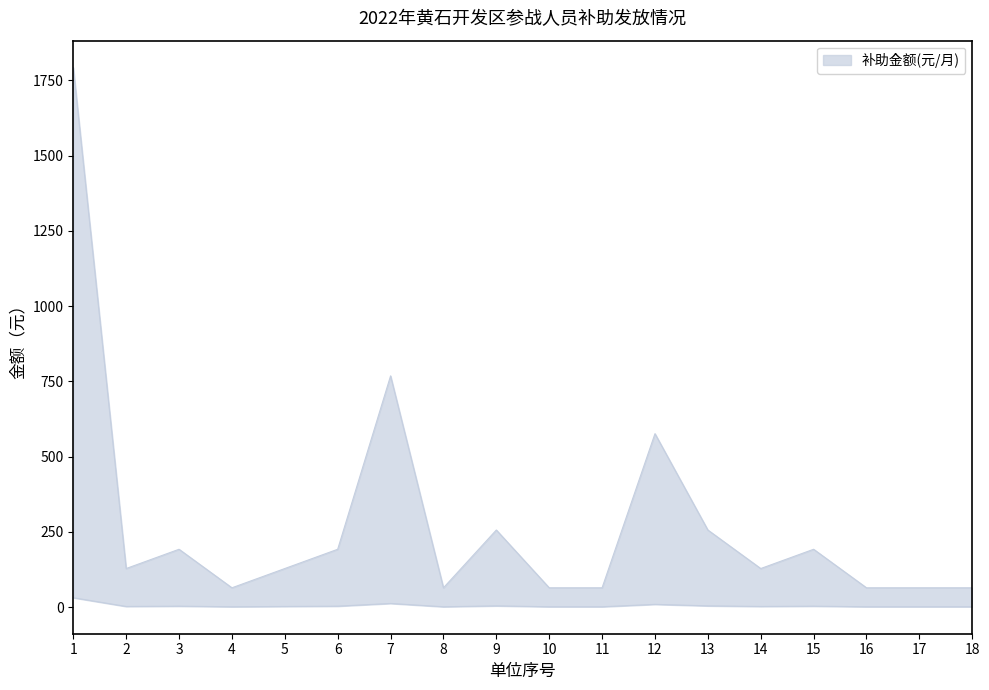

Reading left to right, transcribe all the data shown in this chart.

家庭人数: 31	2	3	1	2	3	12	1	4	1	1	9	4	2	3	1	1	1
享受补助人数: 1792	128	192	64	128	192	768	64	256	64	64	576	256	128	192	64	64	64